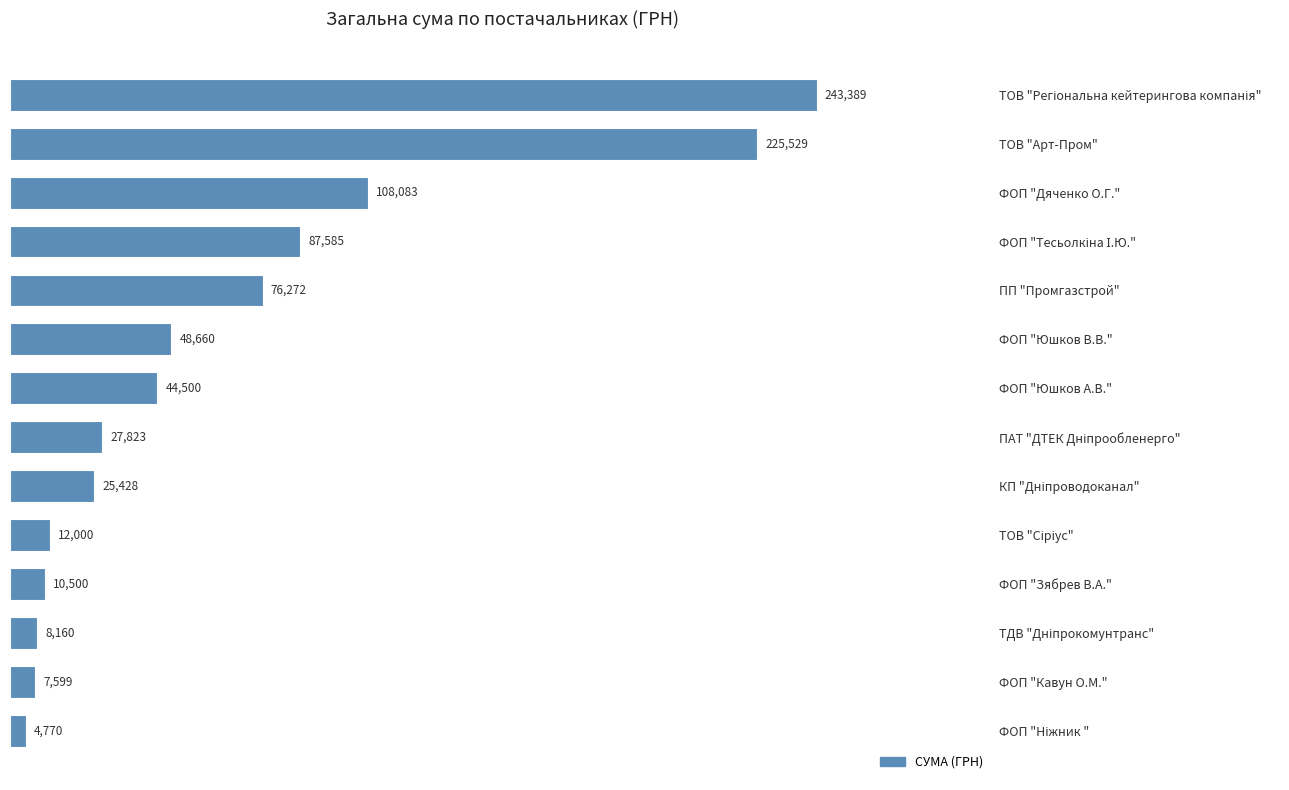

At which label is the value closest to 124079?

ФОП "Дяченко О.Г."